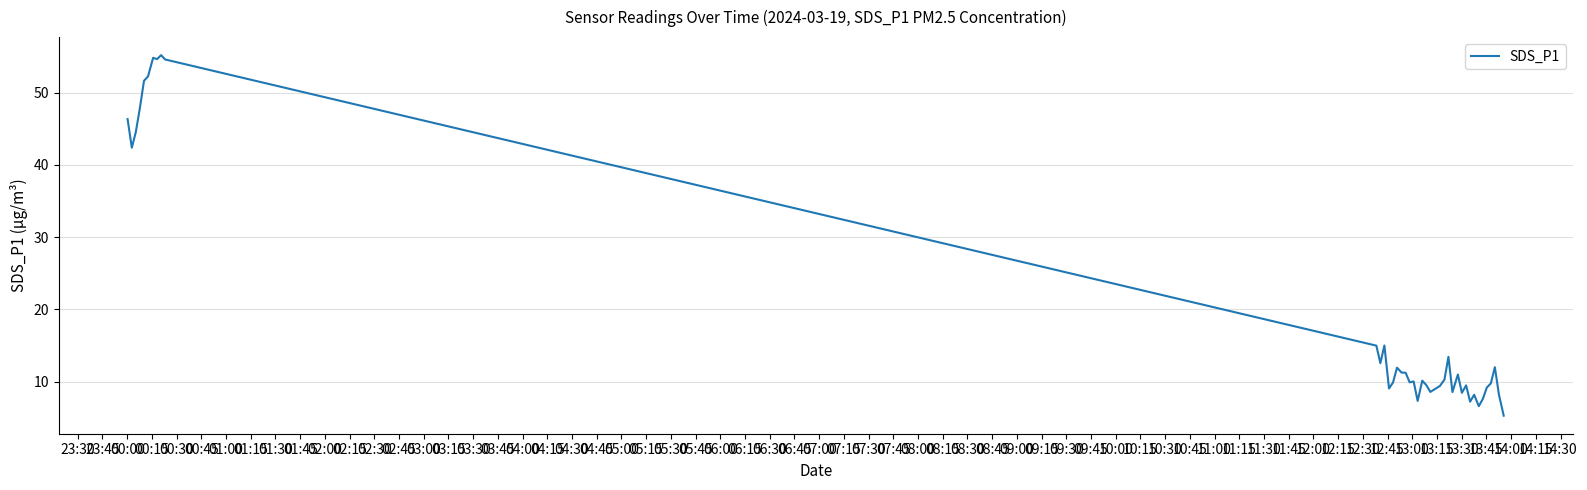

What is the difference between the maximum and minimum values?

49.9